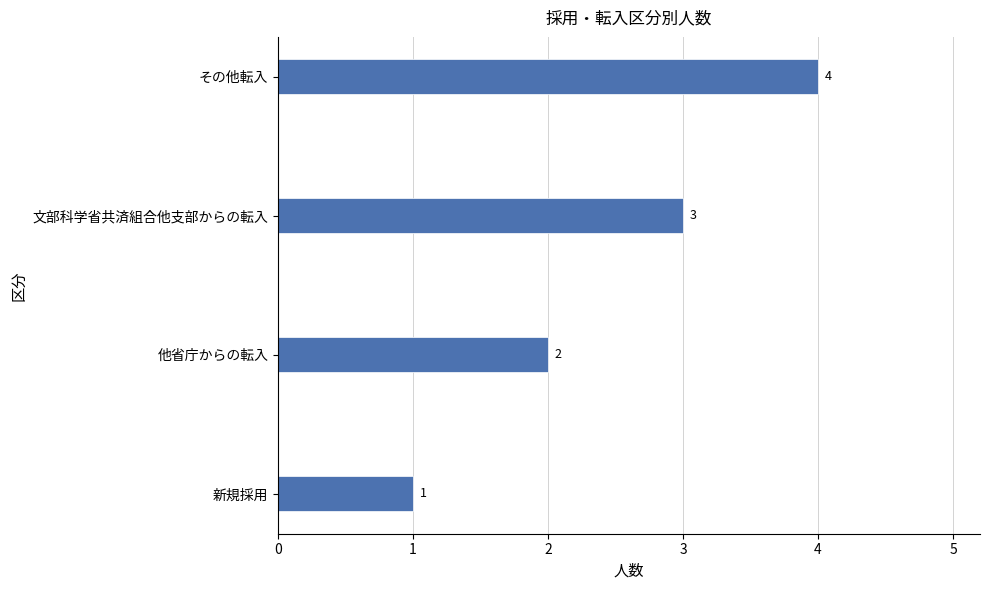

Count the number of categories in the chart.

4